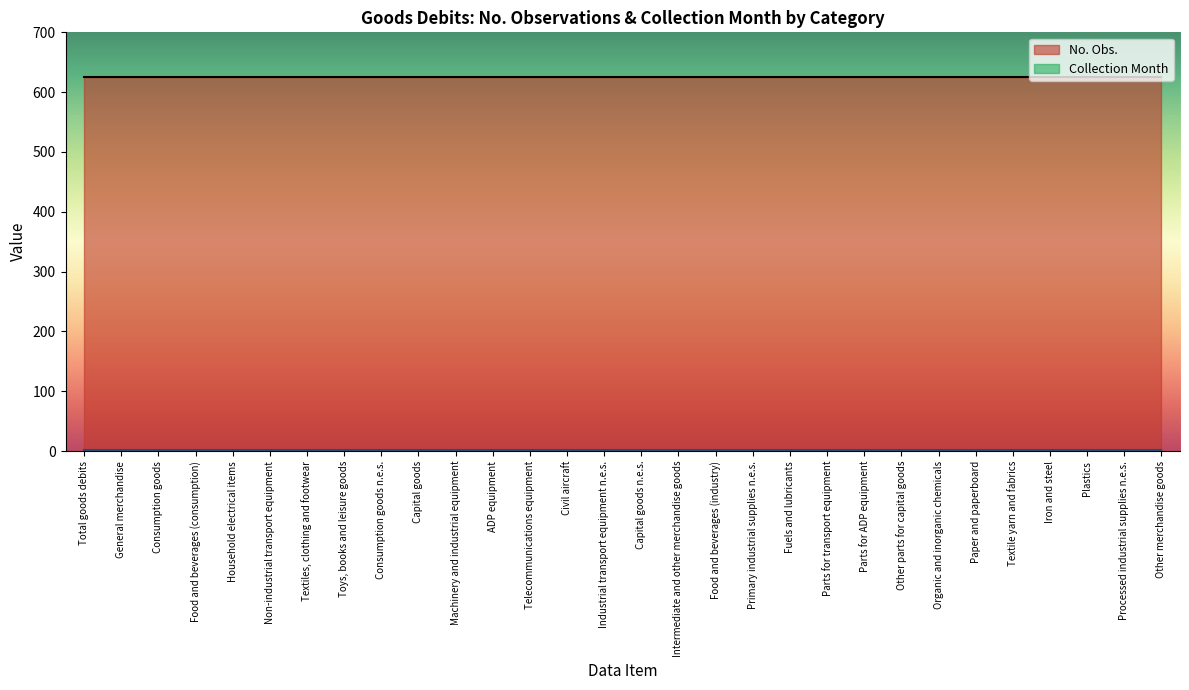

True or false: Collection Month has more than 1 interior local peaks.

False